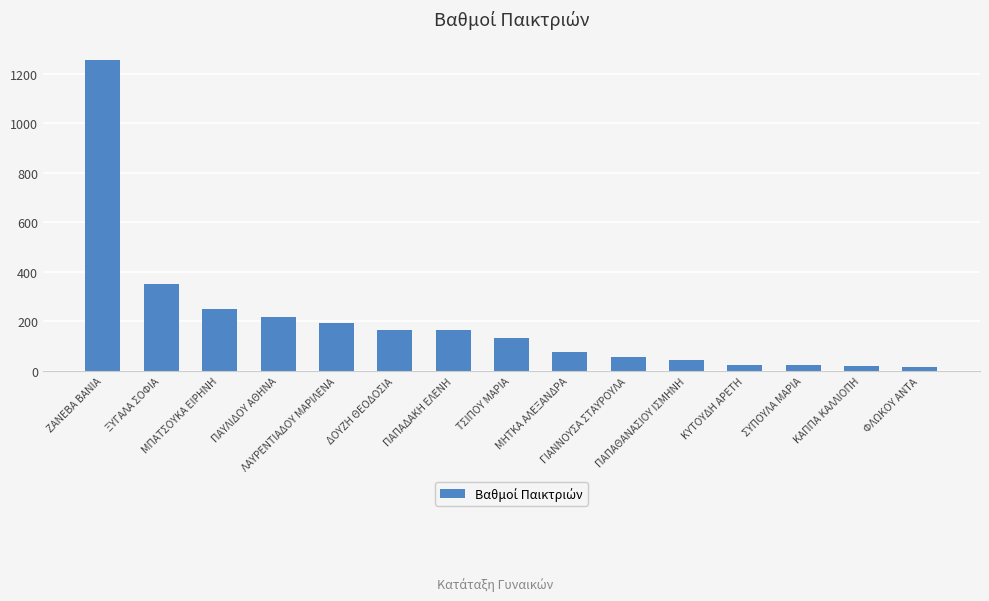

How many distinct data groups are displayed?

1